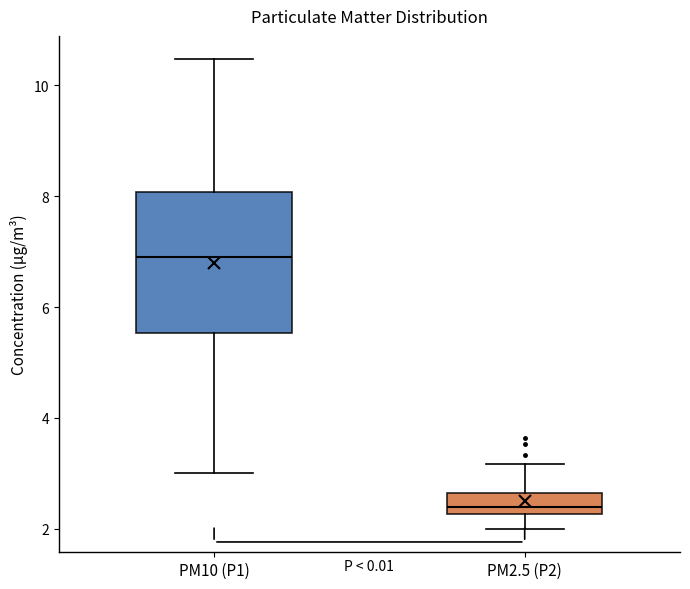

Which box has the lowest median line?

PM2.5 (P2)